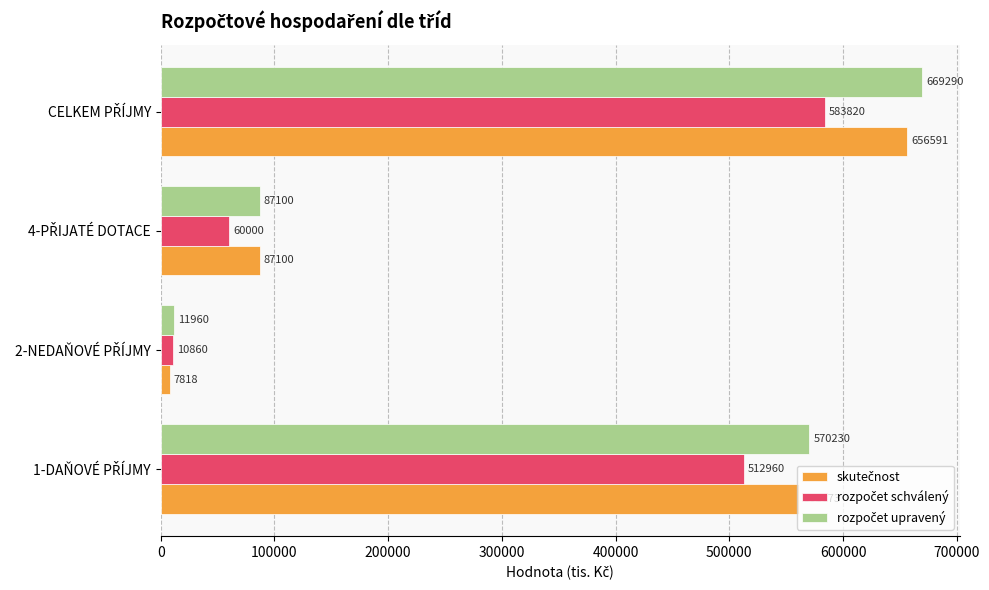

What is the greatest value displayed?

669290.0